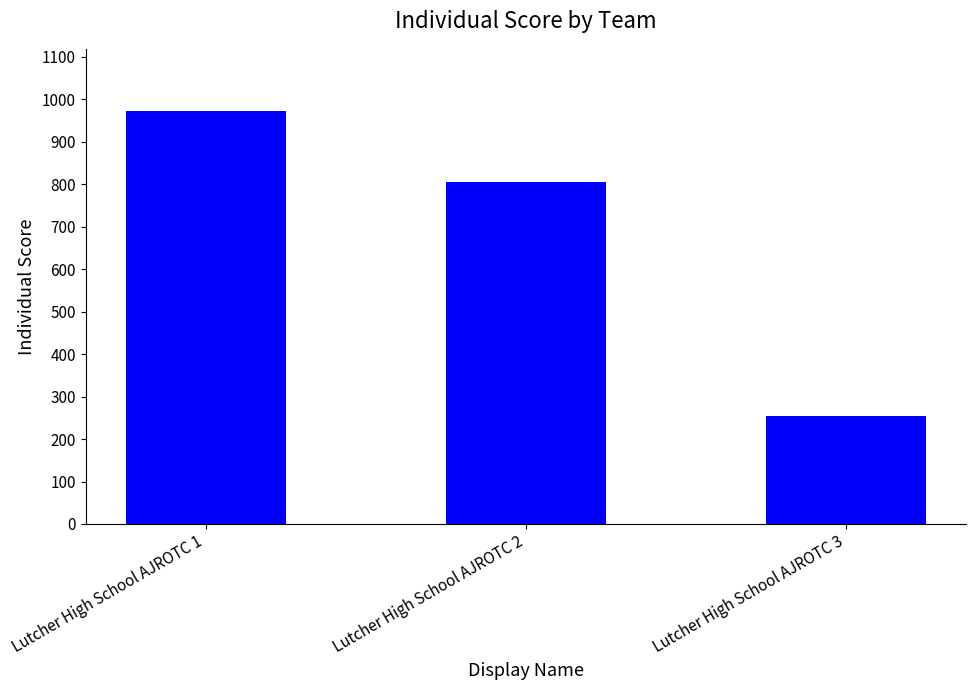

What is the maximum value shown in the chart?

973